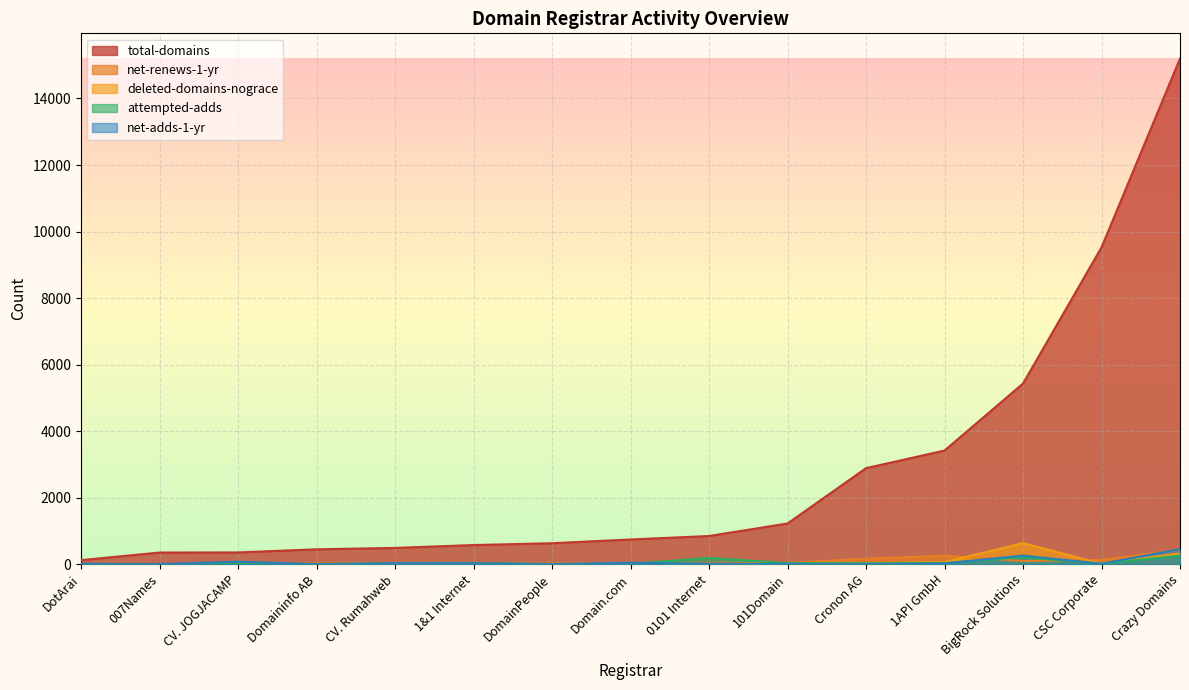

At which category is the sum across all series the highest?

Crazy Domains